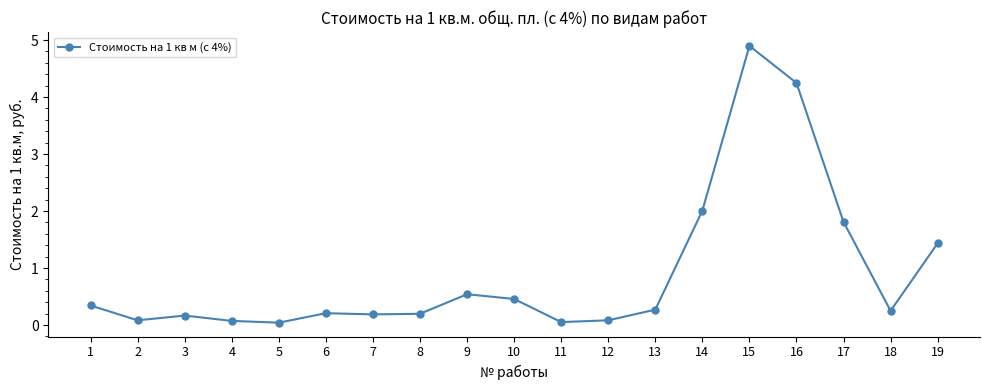

What is the difference between the maximum and second lowest values?

4.8